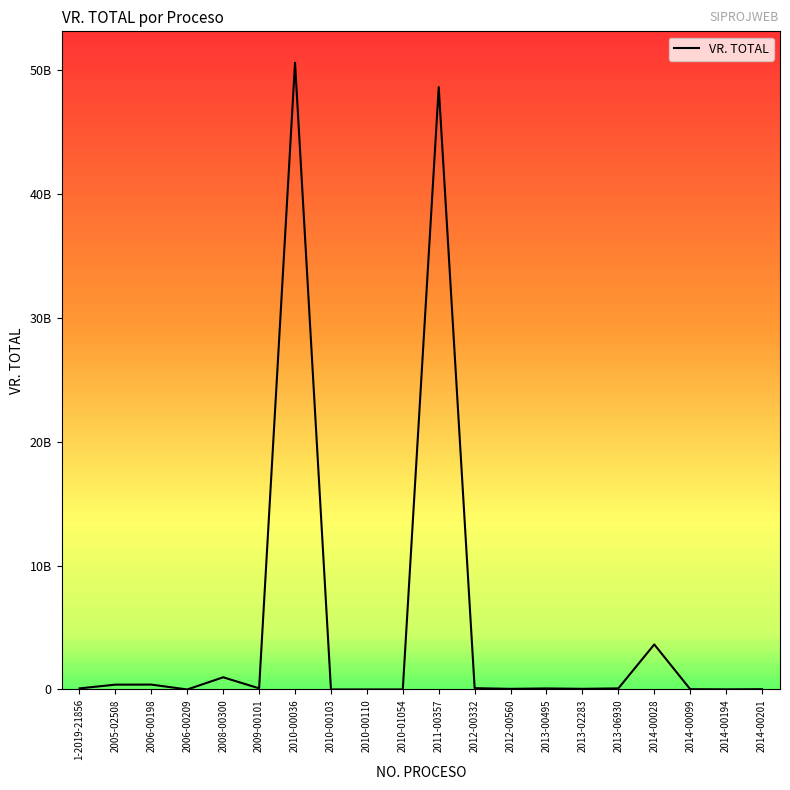

Reading left to right, transcribe all the data shown in this chart.

1-2019-21856=86768120	2005-02508=389483071	2006-00198=393600000	2006-00209=0	2008-00300=982800000	2009-00101=92000000	2010-00036=50582687306	2010-00103=1279800	2010-00110=1968828	2010-01054=2391000	2011-00357=48612969500	2012-00332=104830000	2012-00560=51003000	2013-00495=83486700	2013-02283=52766000	2013-06930=87215190	2014-00028=3634311034	2014-00099=23000000	2014-00194=10378701	2014-00201=21929591